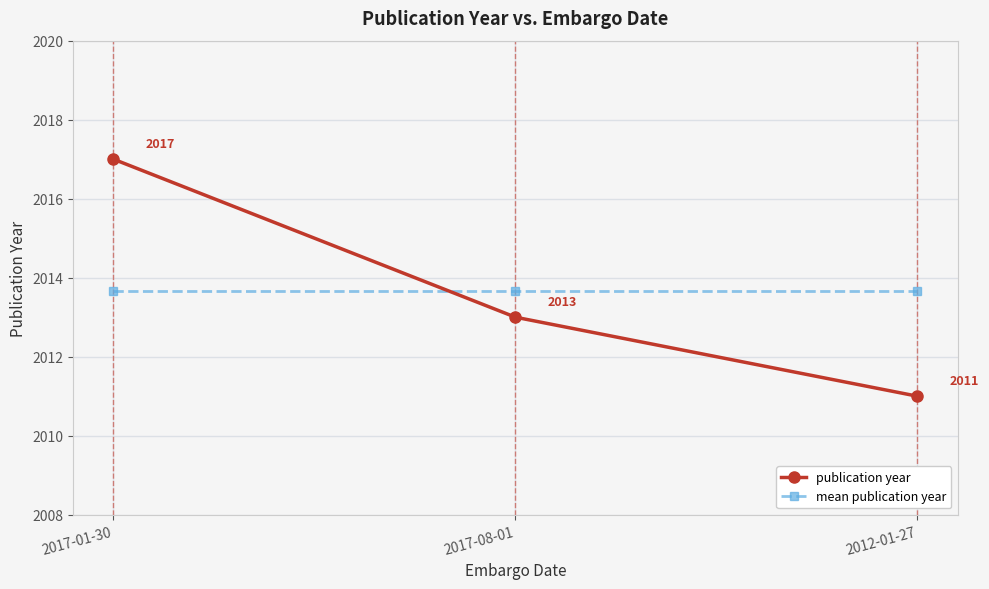

At how many categories does at least one series exceed 2016?

1